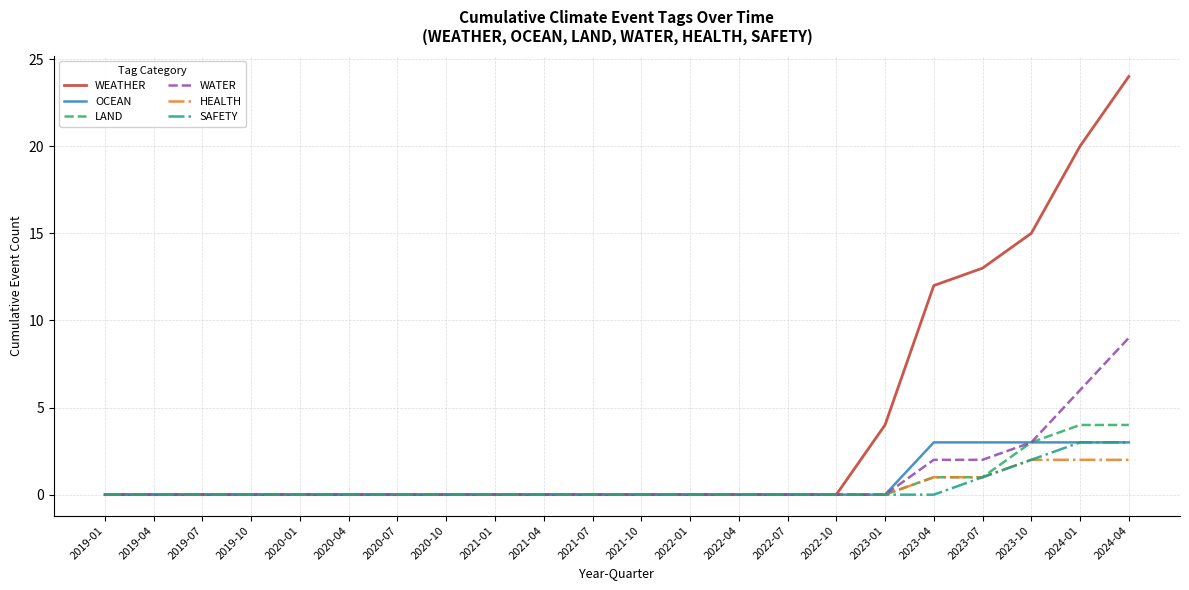

What are all the series names shown in the legend?

WEATHER, OCEAN, LAND, WATER, HEALTH, SAFETY